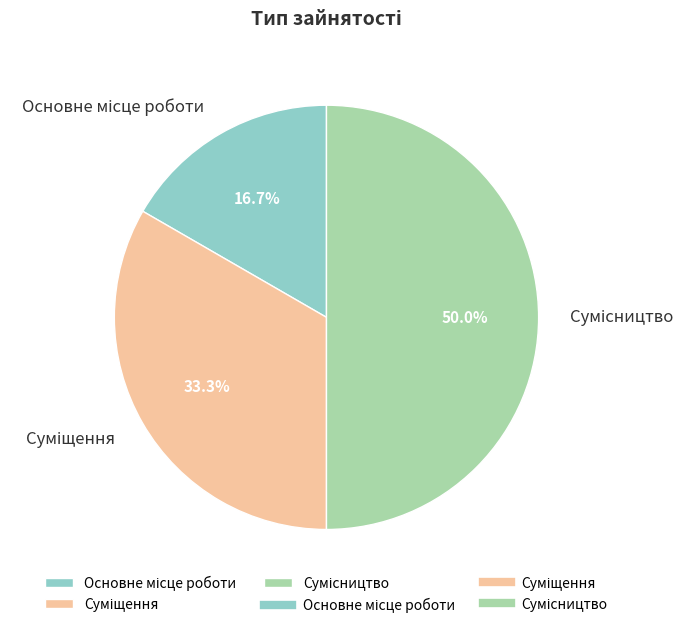

How many segments does this pie chart have?

3